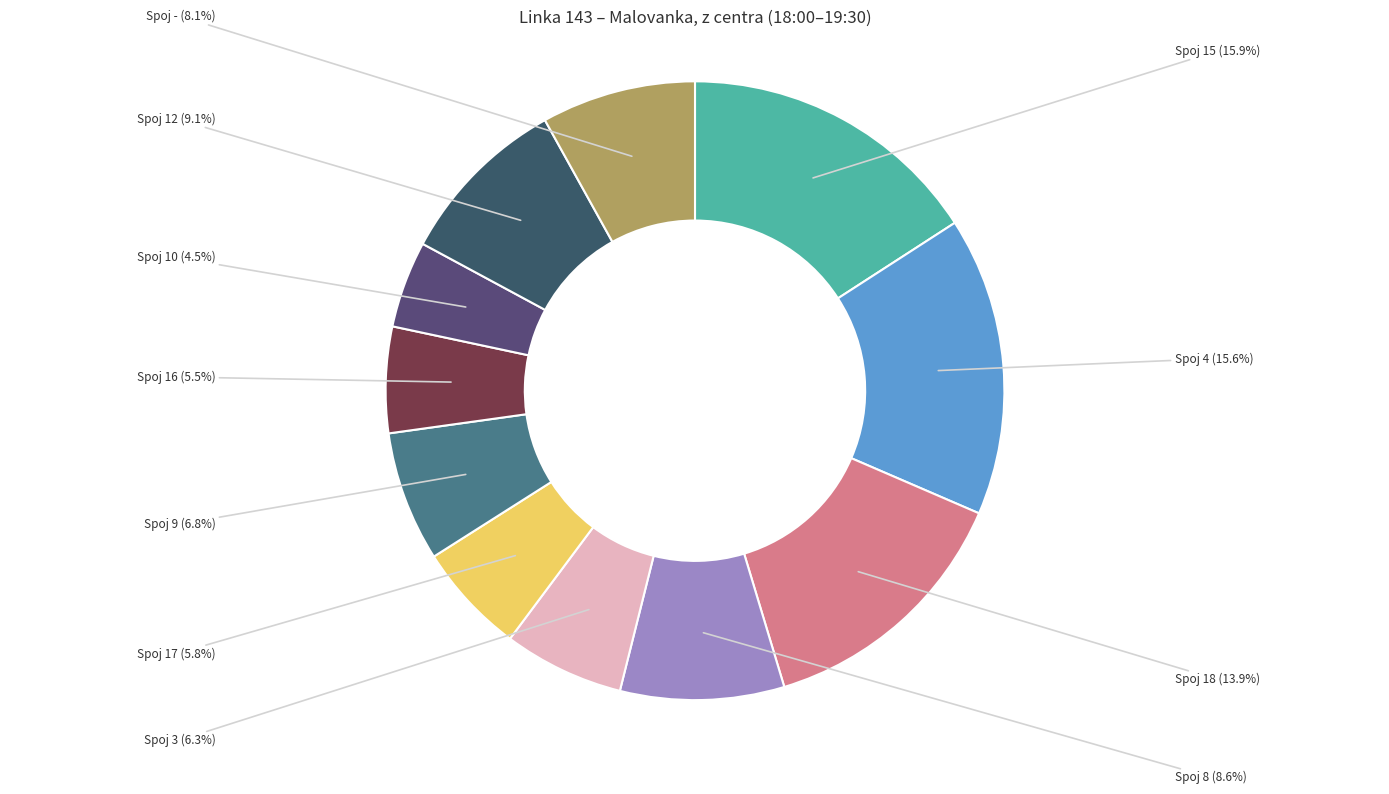

How many segments does this pie chart have?

11